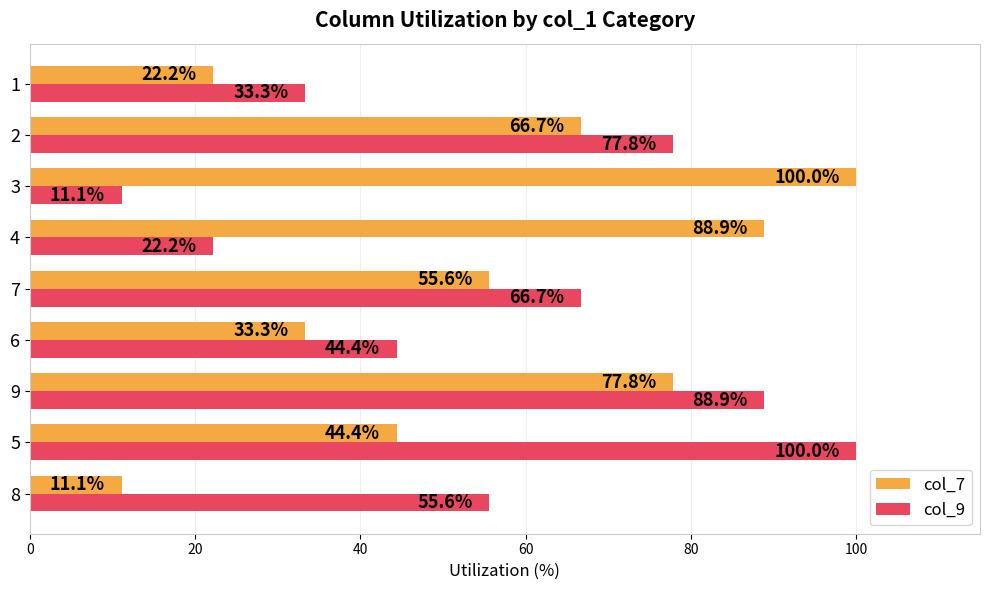

At how many categories does at least one series exceed 33?

9